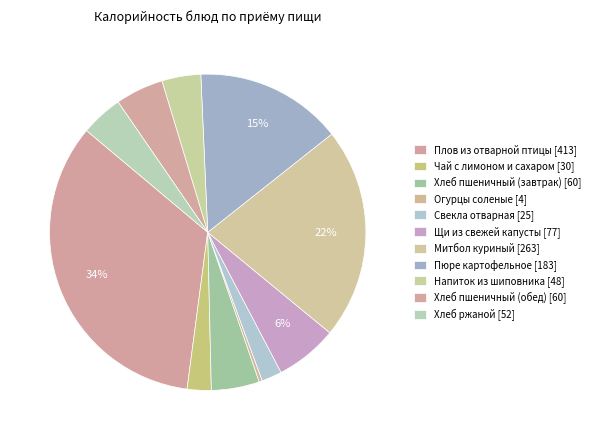

Count the number of slices in the pie.

11